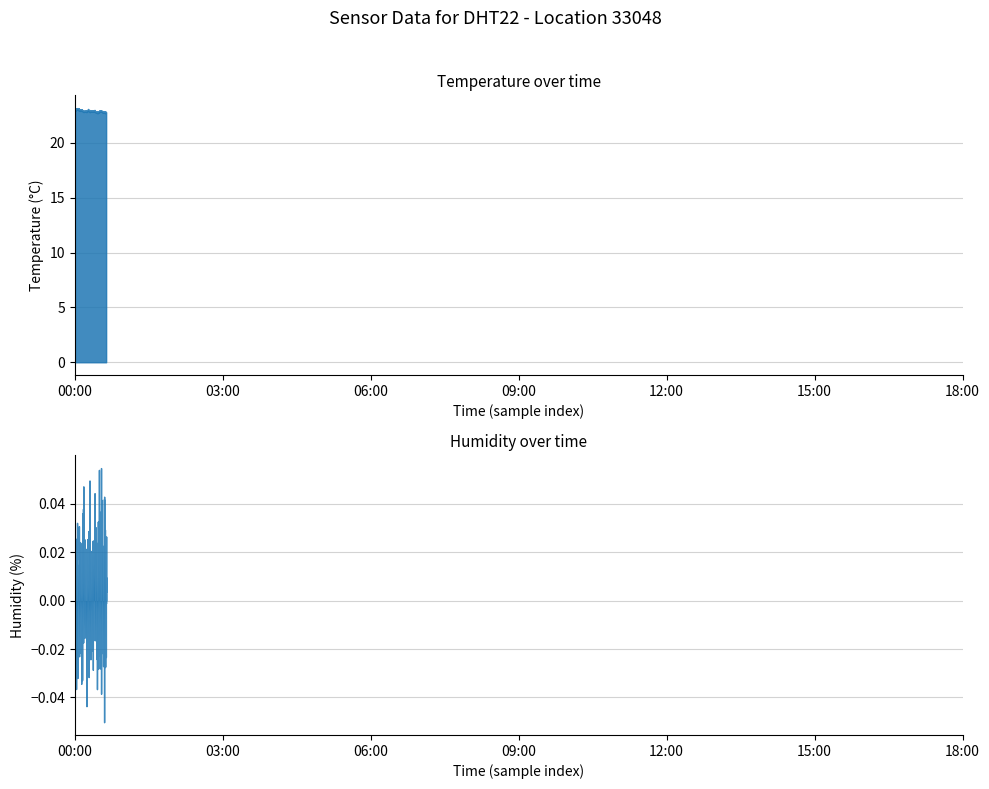

Where is temperature nearest to the value 22?

13